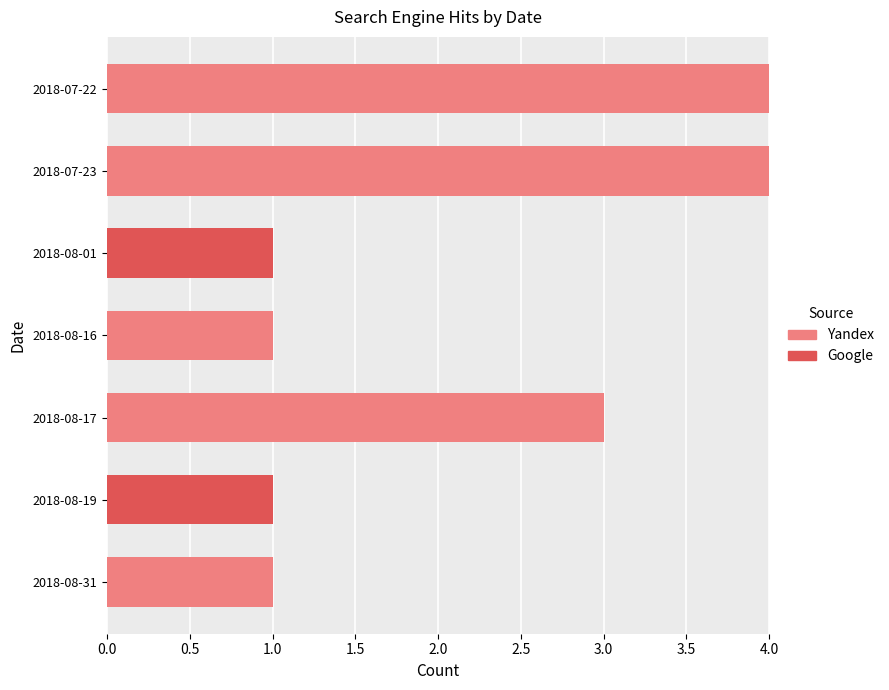

How many series are shown in this chart?

2